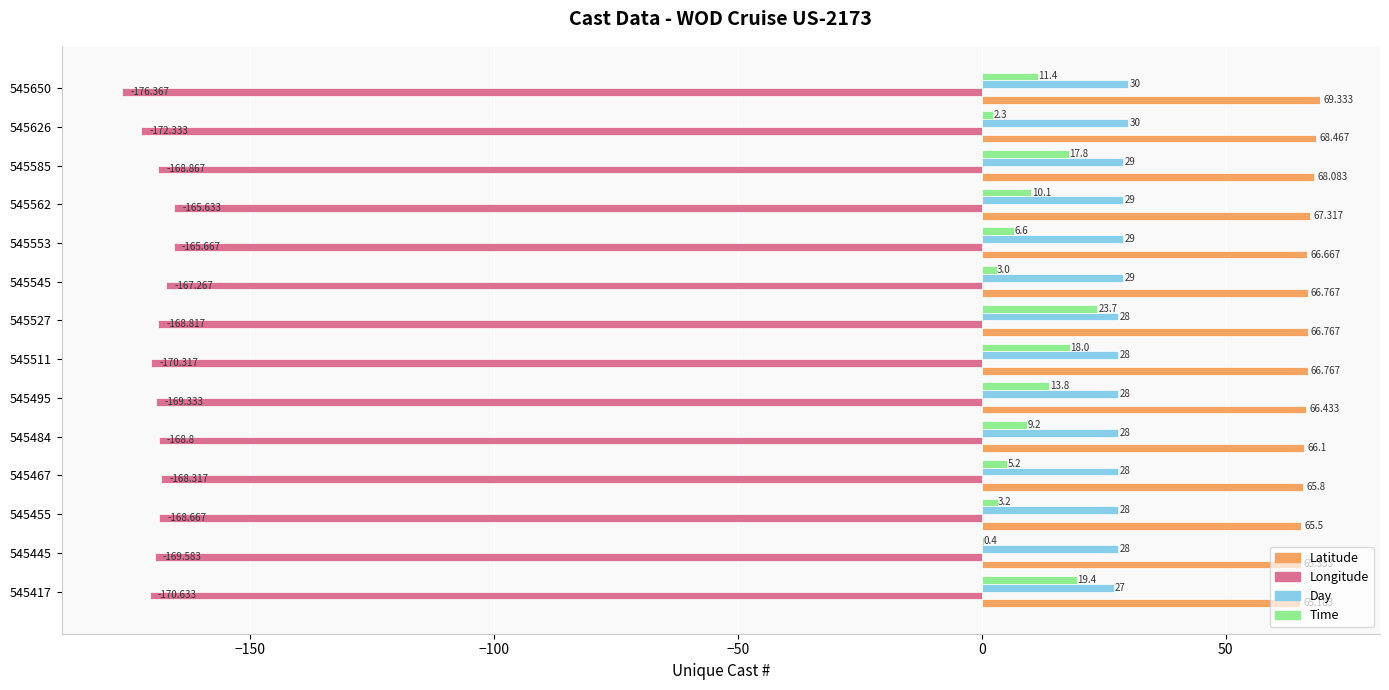

Between 545455 and 545467, which series saw the biggest shift?

Time